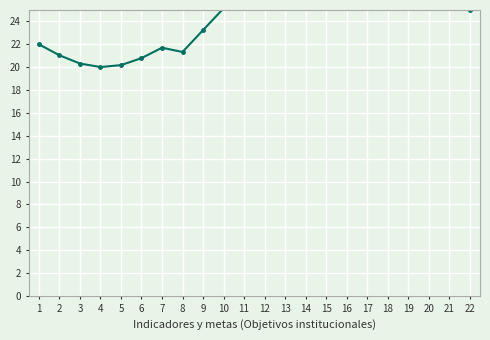

What is the maximum value shown in the chart?

33.6